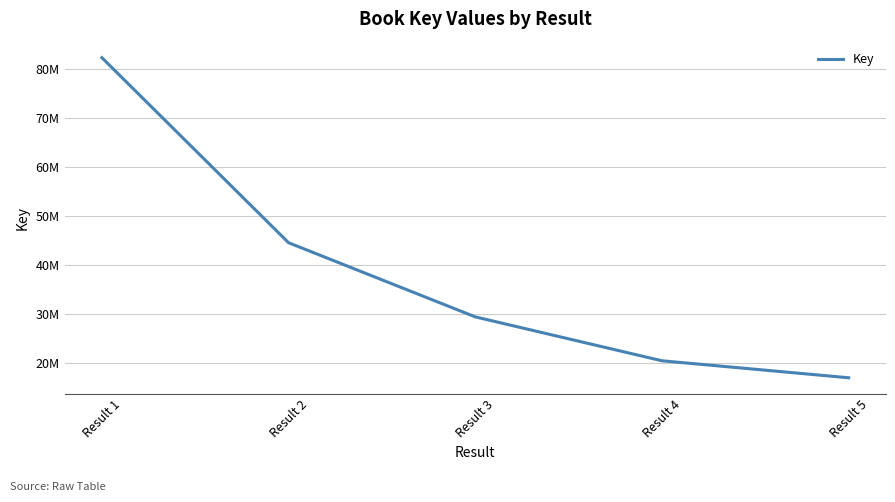

What is the value of the 3rd point from the left?

29494886